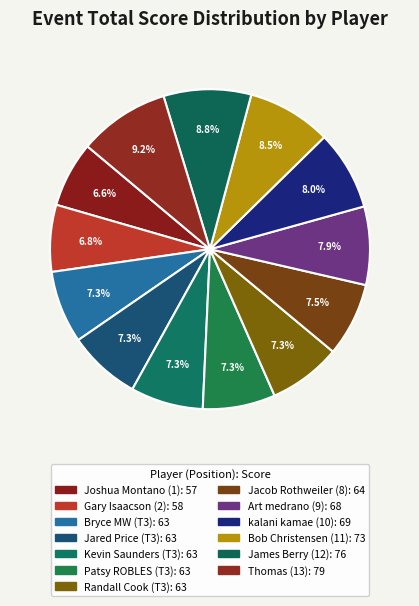

Count the number of slices in the pie.

13